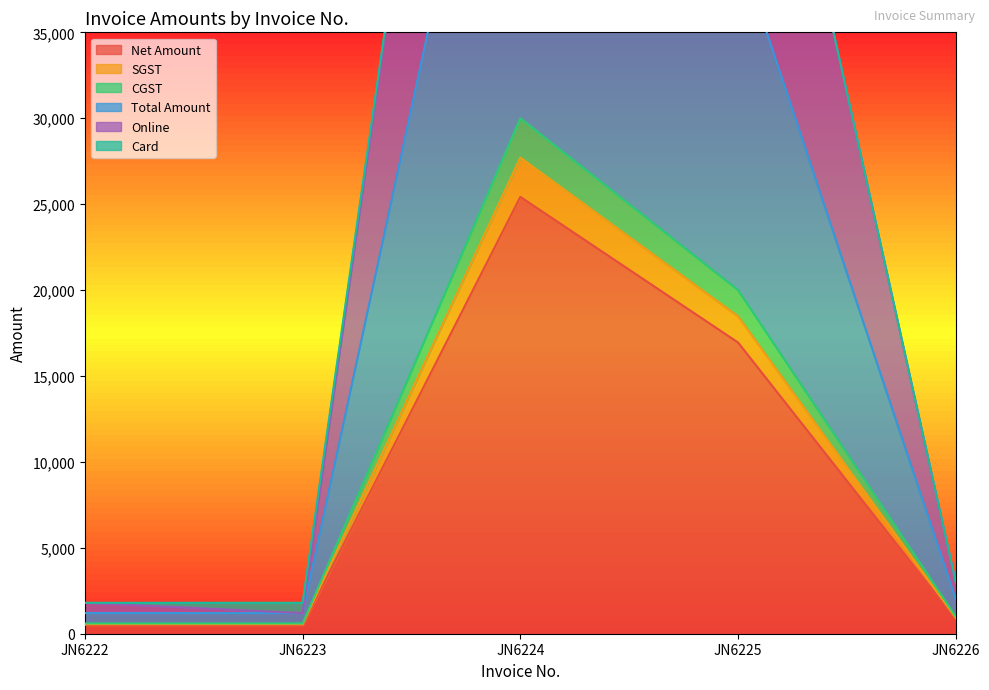

The Online series shows 3000.0 at JN6226. True or false?

True